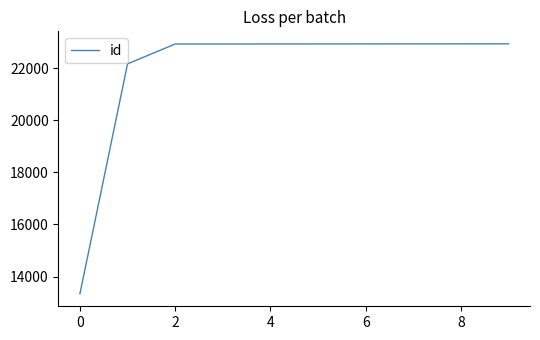

What is the difference between the maximum and minimum values?

9606